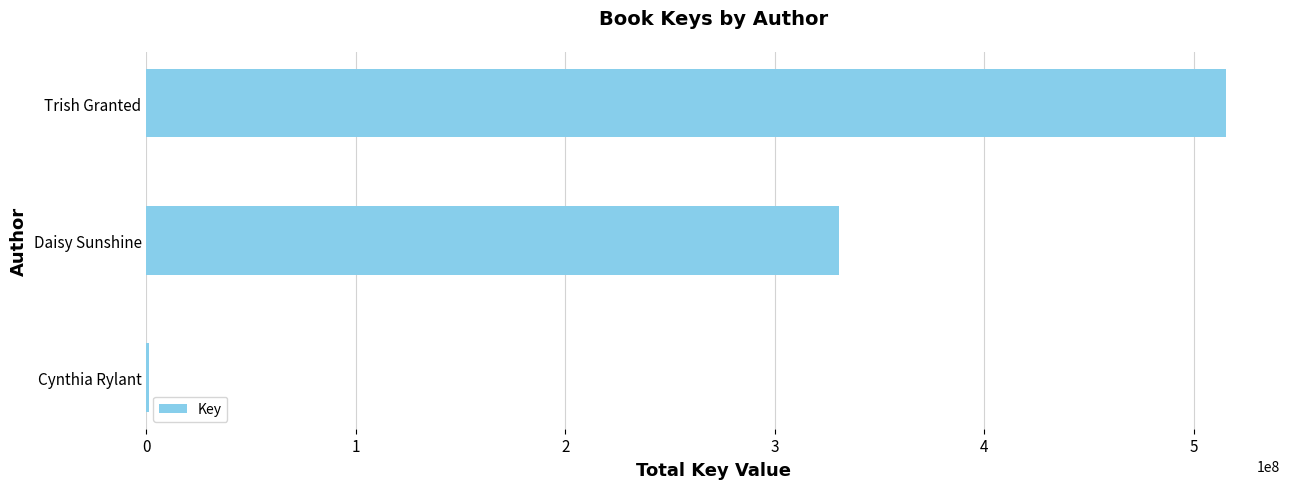

How many data points does each series have?

3